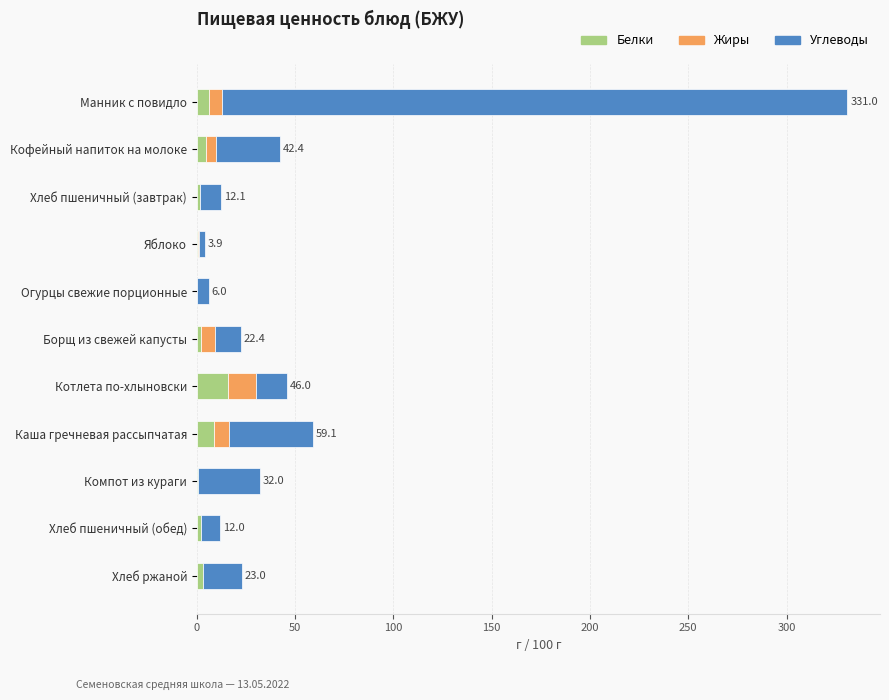

At which category is the sum across all series the highest?

Манник с повидло